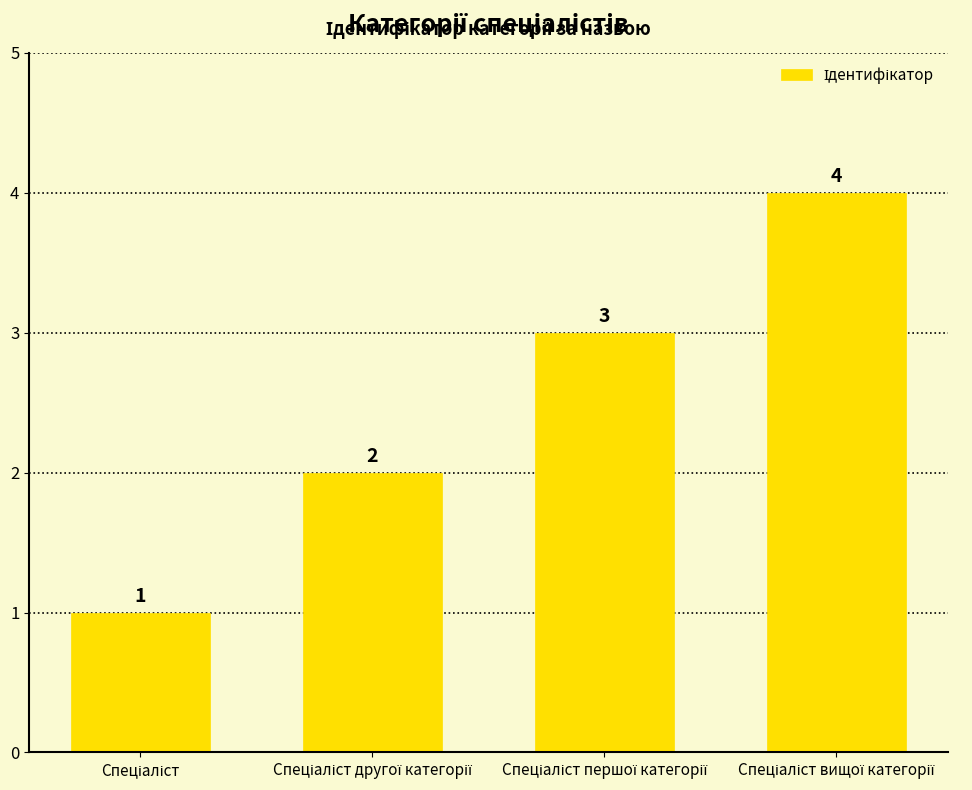

How many values are between 2 and 4?

3